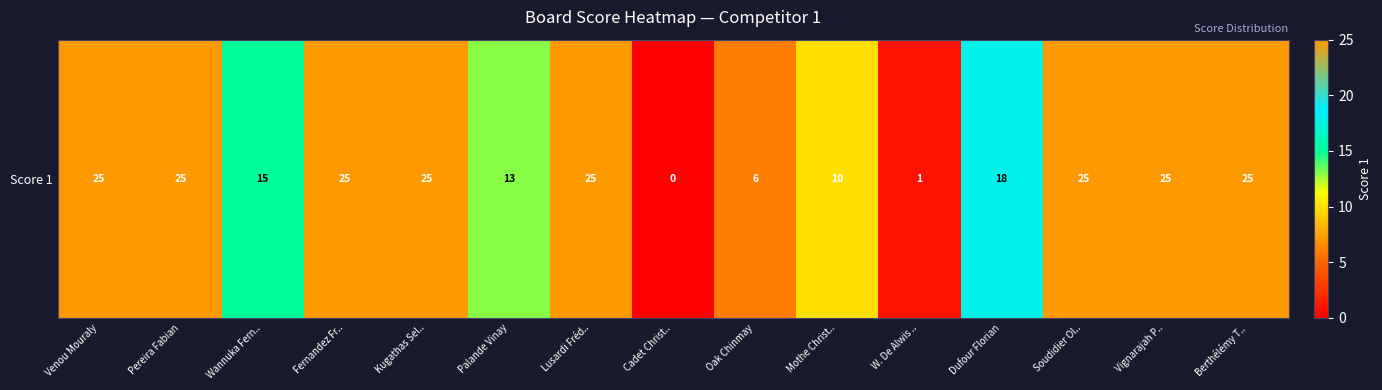

How many values are between 10 and 25?

12